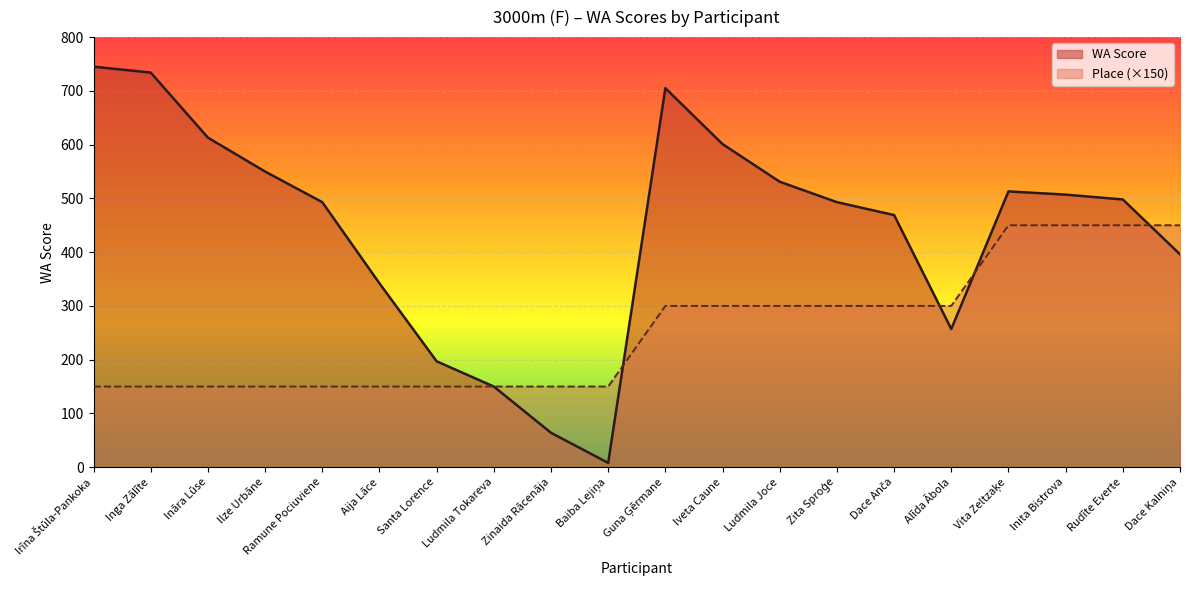

At which label does WA Score reach its minimum?

Baiba Lejiņa